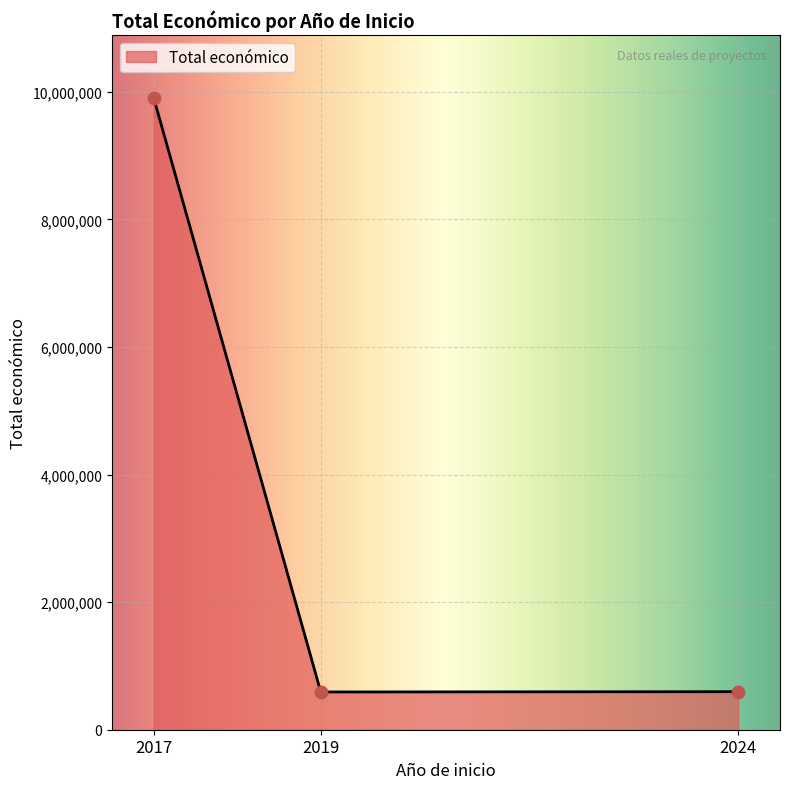

Between 2024 and 2017, which is larger?

2017